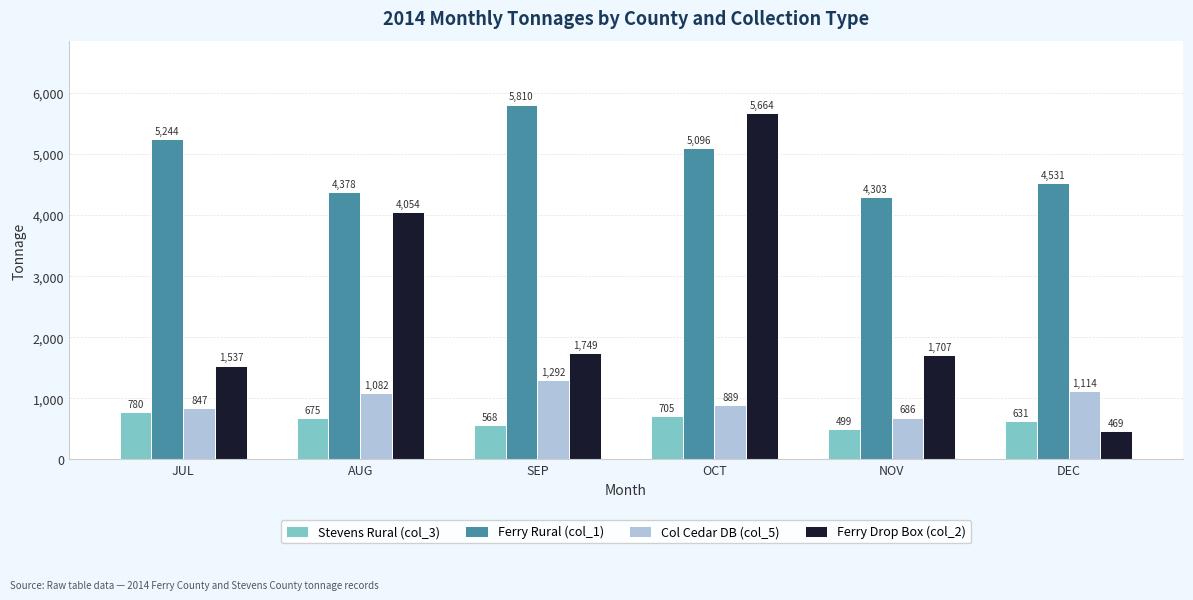

What is the approximate value of Col Cedar DB (col_5) at OCT?

888.5